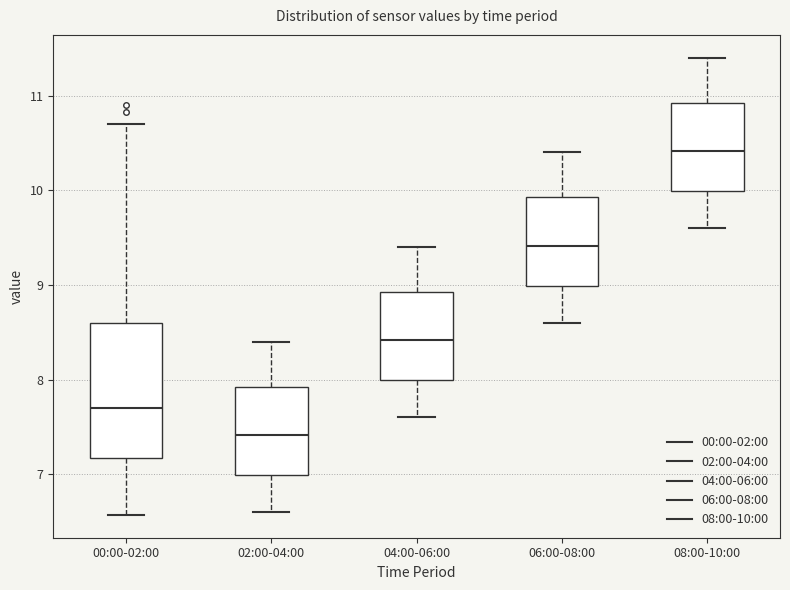

Reading left to right, read every box against the y-axis: the position of its median line, the range the box covers, and the ends of its whiskers. The values are not printed on the chart, so give them approximately, as read against the axis.

00:00-02:00: median 7.7, box 7.2 to 8.6, whiskers 6.6 to 10.7
02:00-04:00: median 7.4, box 7.0 to 7.9, whiskers 6.6 to 8.4
04:00-06:00: median 8.4, box 8.0 to 8.9, whiskers 7.6 to 9.4
06:00-08:00: median 9.4, box 9.0 to 9.9, whiskers 8.6 to 10.4
08:00-10:00: median 10.4, box 10.0 to 10.9, whiskers 9.6 to 11.4